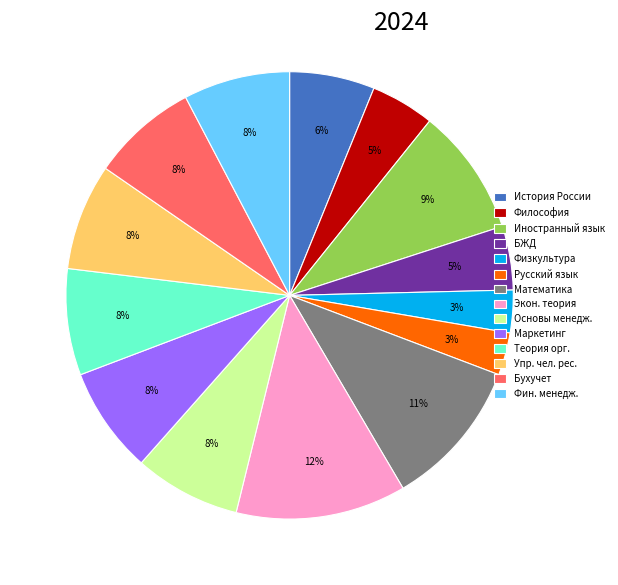

Do Основы менедж. and История России together represent more than half of the pie?

No